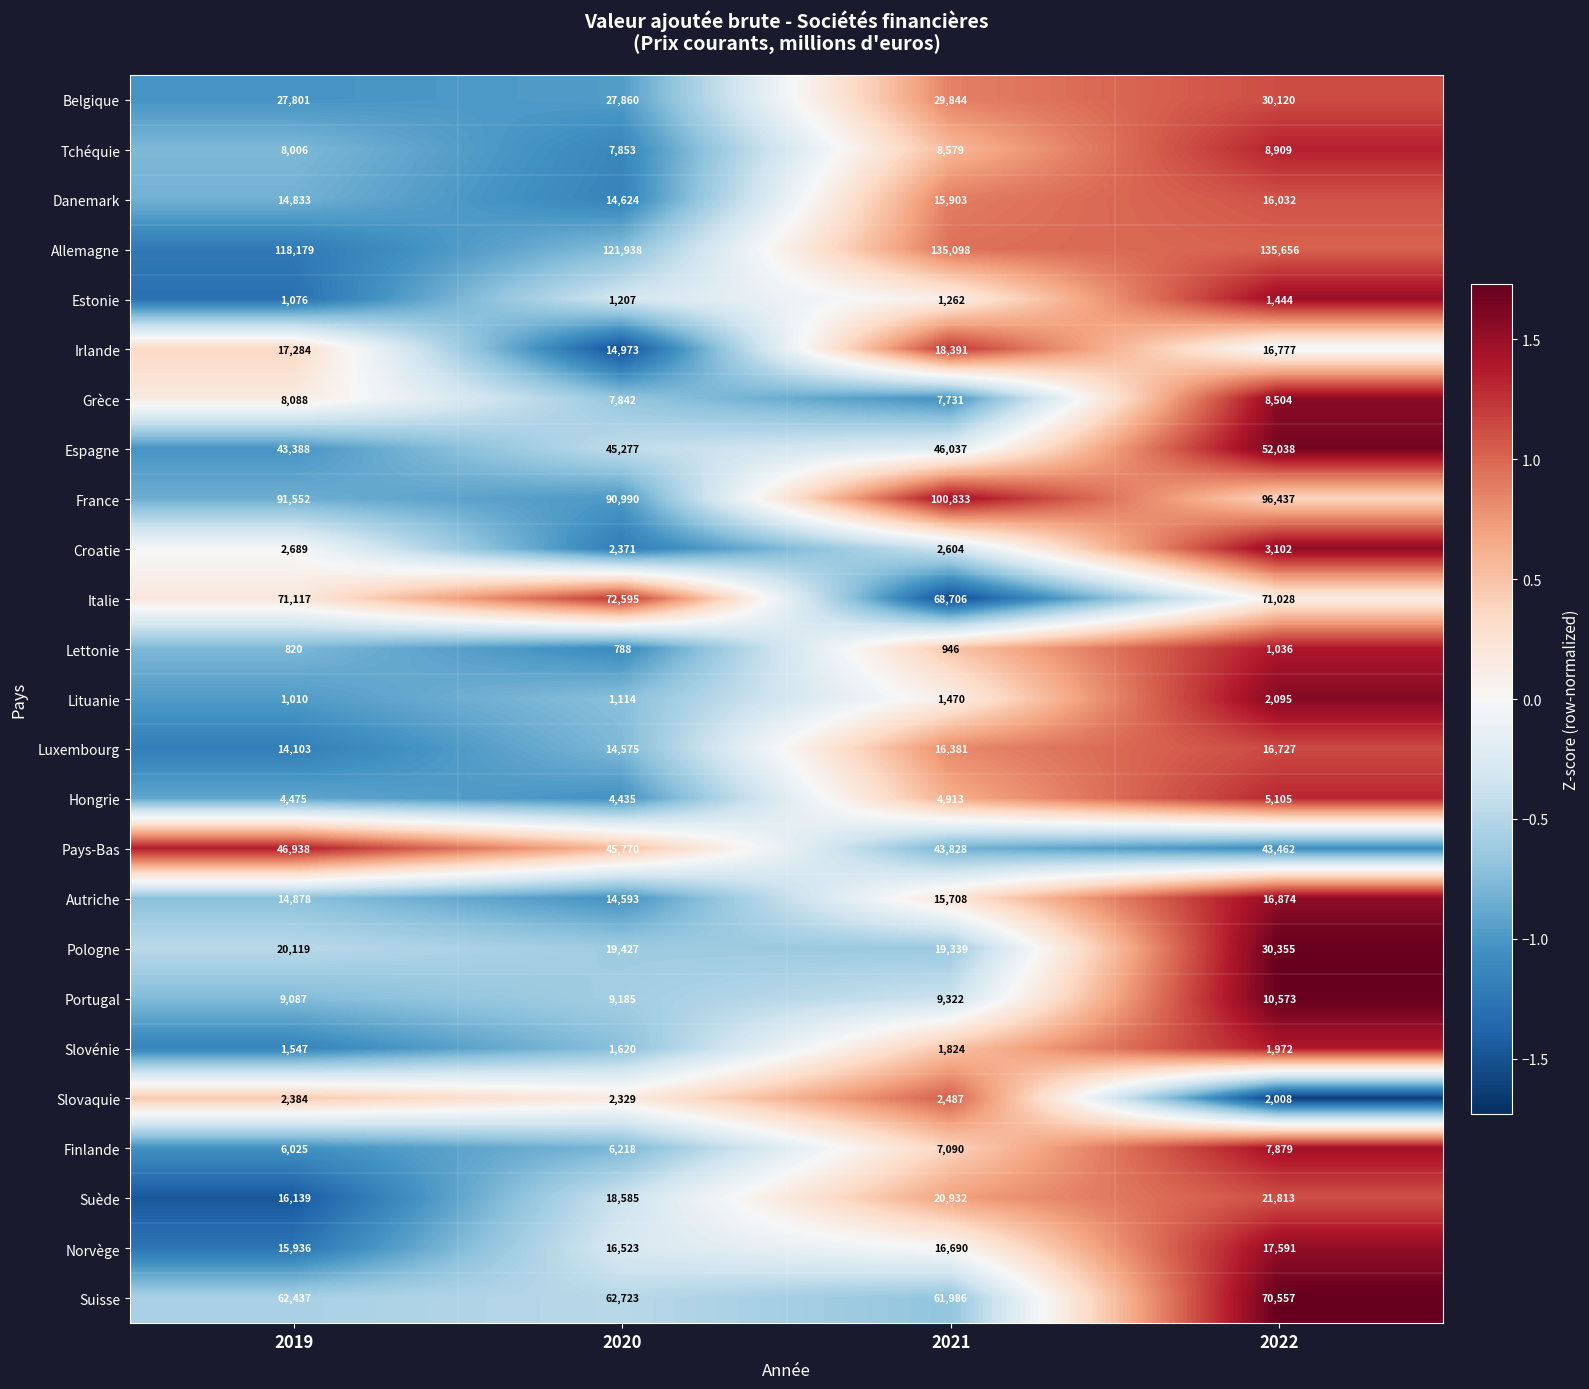

What is the sum of all Slovaquie values?

9208